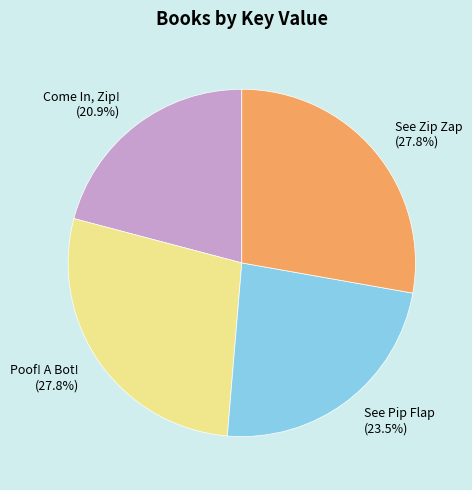

Between See Zip Zap (27.8%) and See Pip Flap (23.5%), which is larger?

See Zip Zap (27.8%)